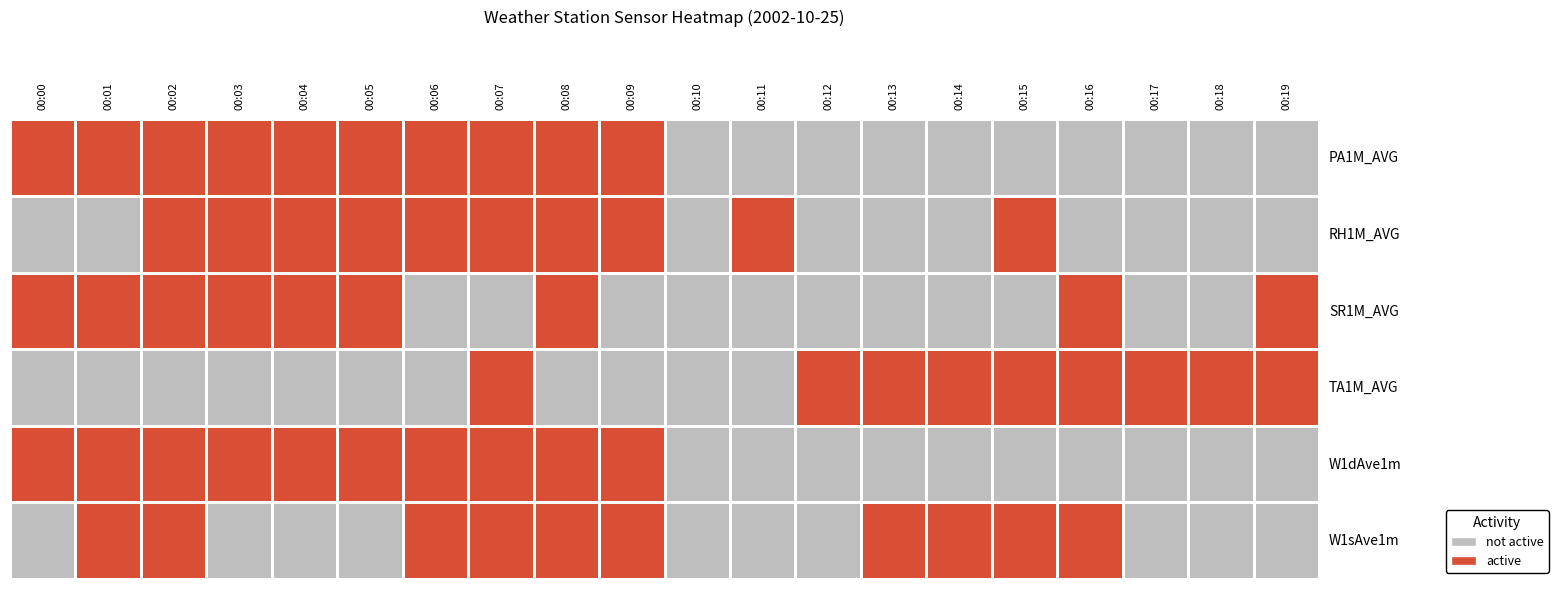

Which series has the largest total across all categories?

PA1M_AVG